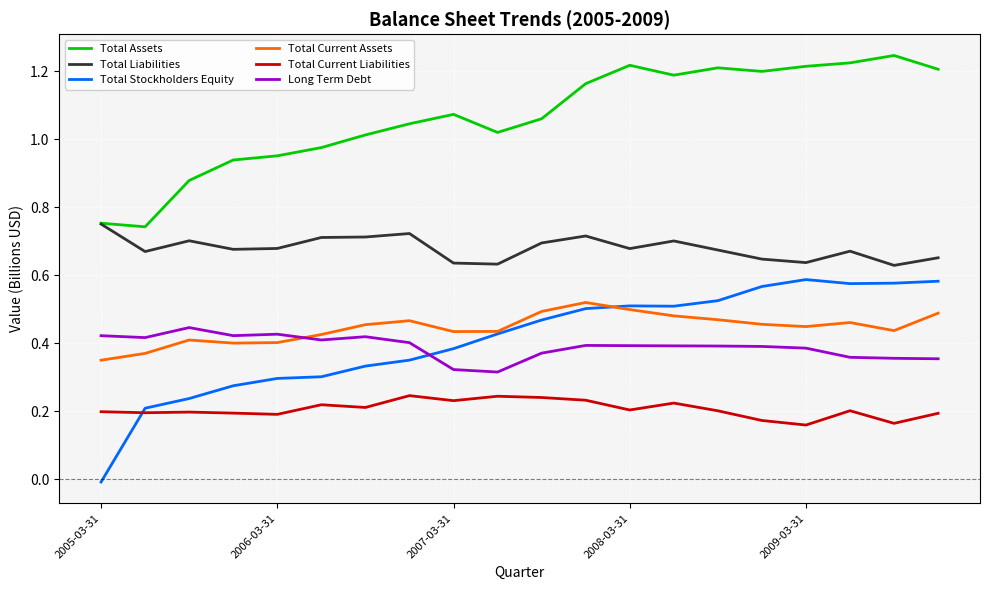

True or false: Total Liabilities and Total Current Assets cross at least once.

False